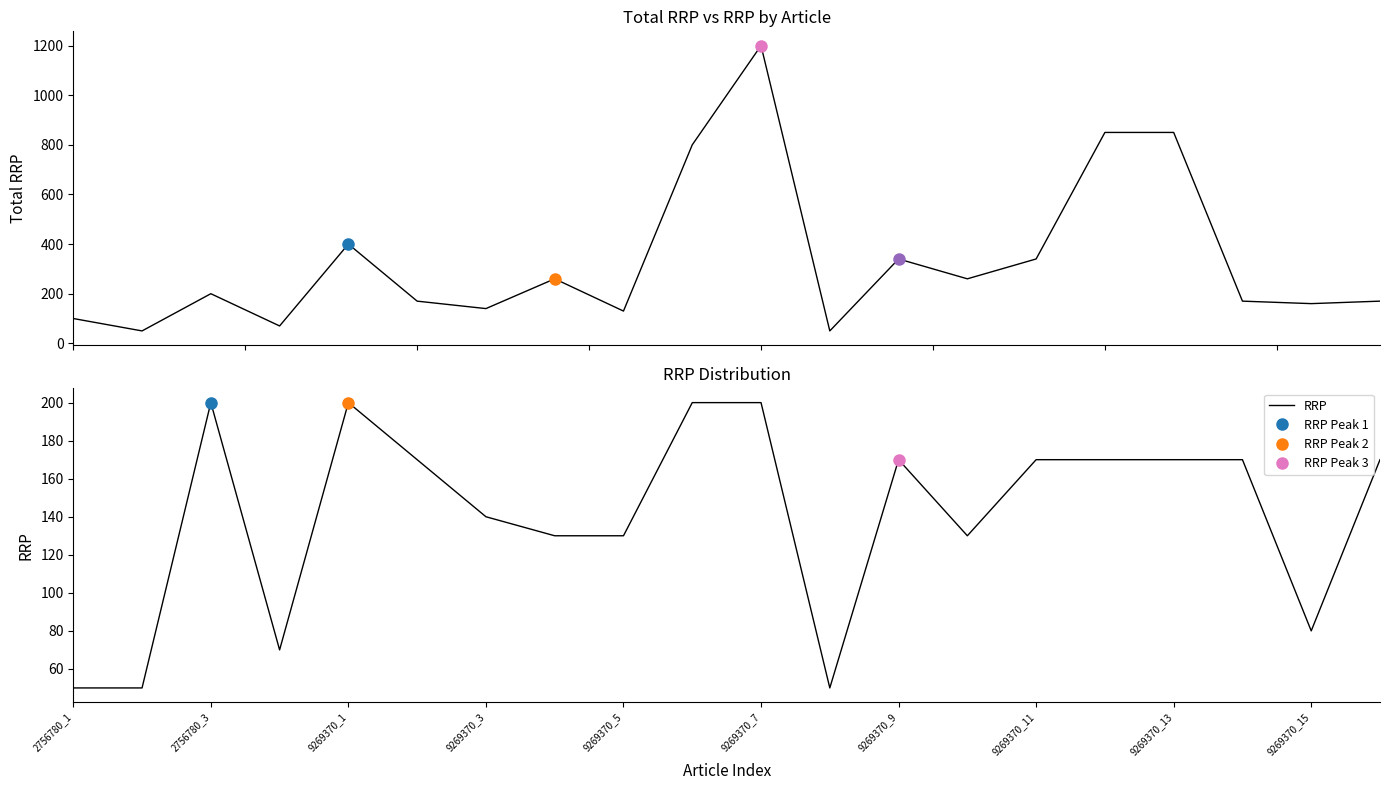

What is the maximum value for RRP?

200.0